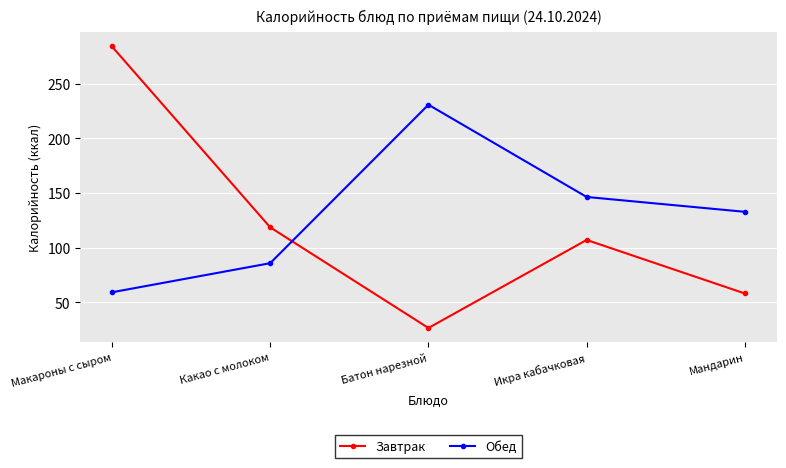

The Завтрак series shows 284.2 at Макароны с сыром. True or false?

True